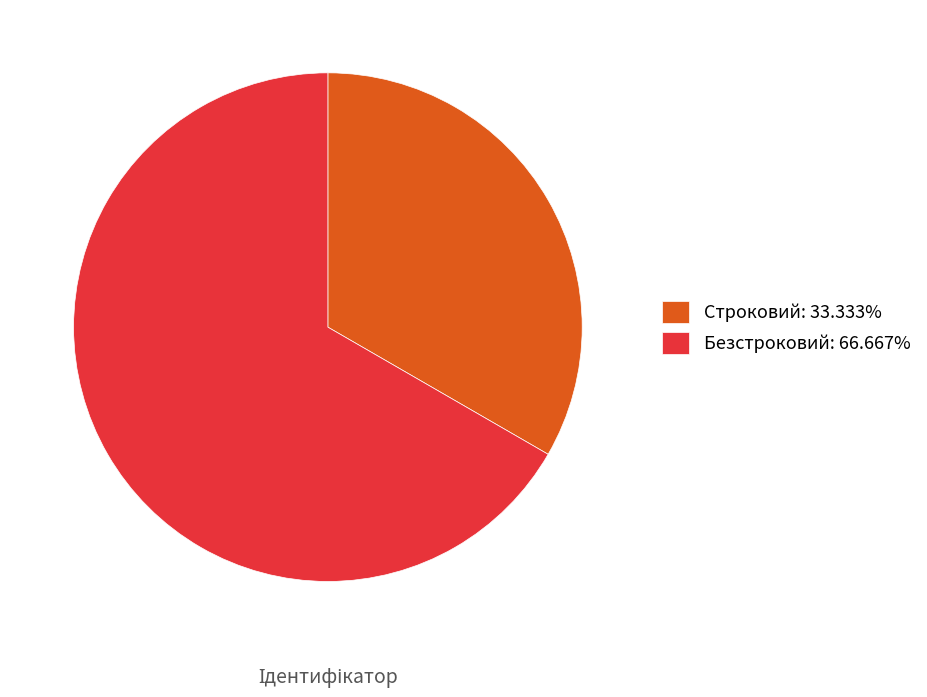

Is there a majority slice in this chart?

Yes